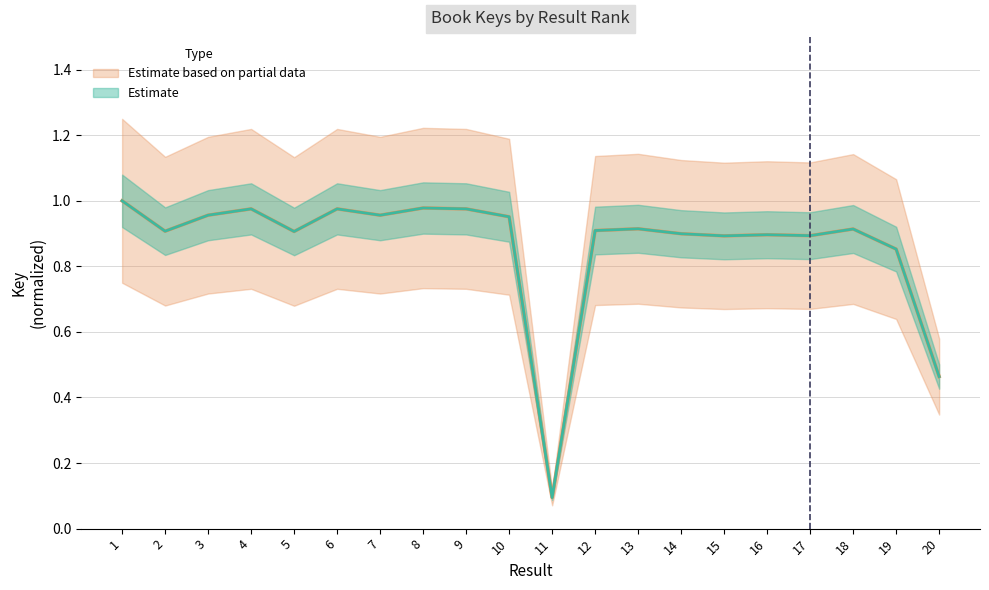

At which category does the chart reach its minimum across all series?

11